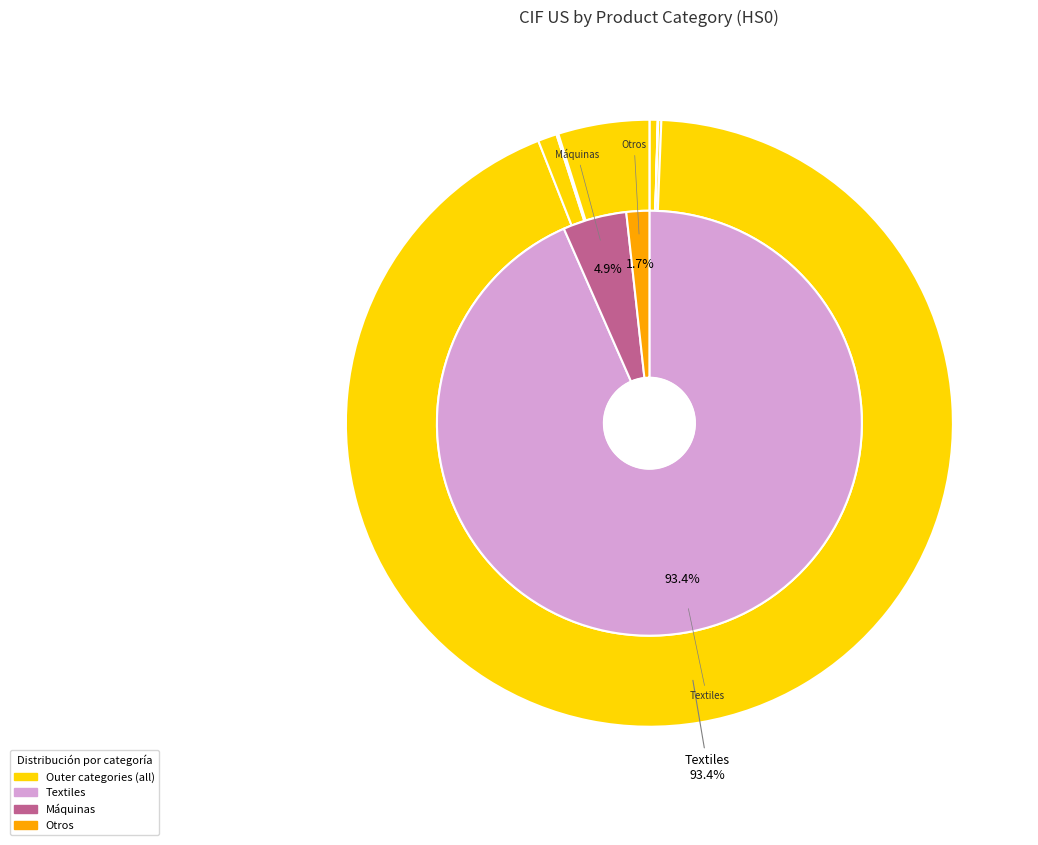

Is it true that Plásticos y Cauchos is 0% of the pie?

True